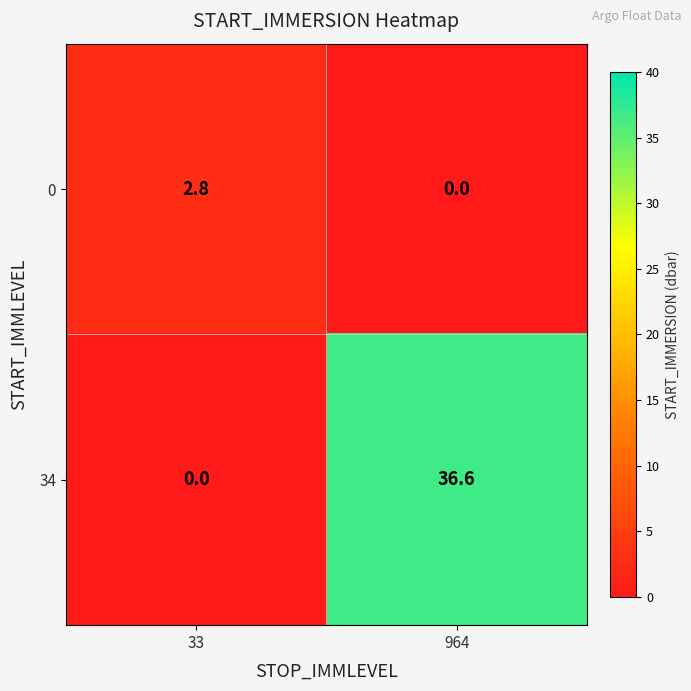

What is the sum of the 34 values at 33 and 964?

36.6